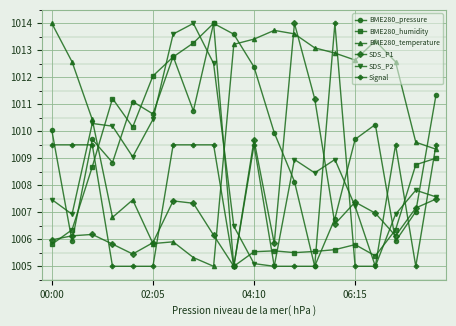

Which series has the largest total across all categories?

BME280_temperature